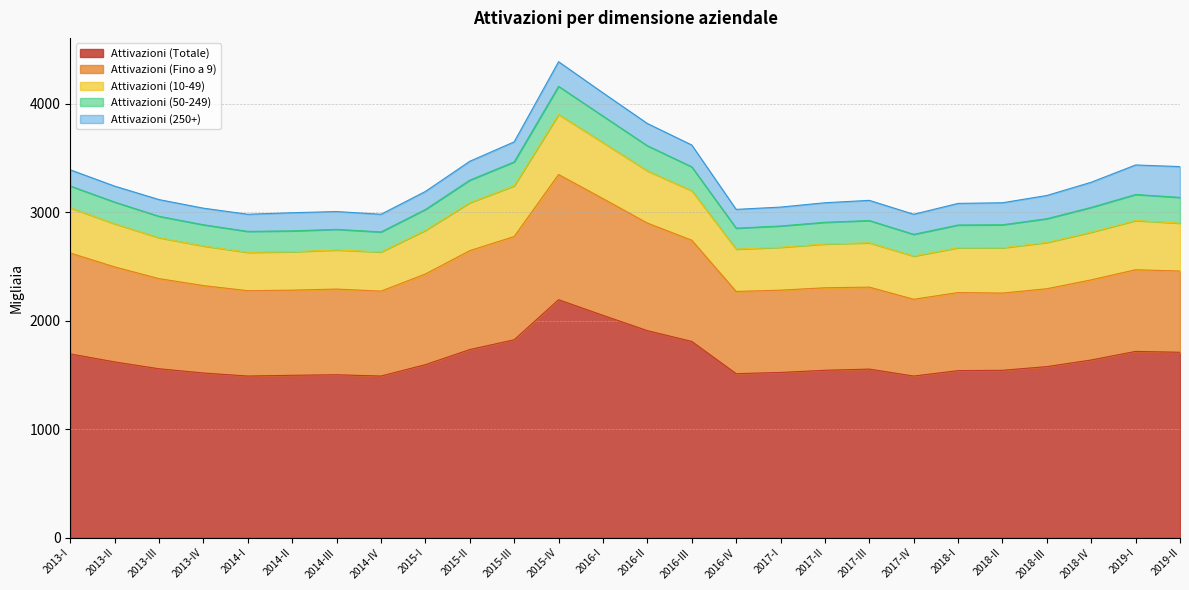

How many data points does each series have?

26